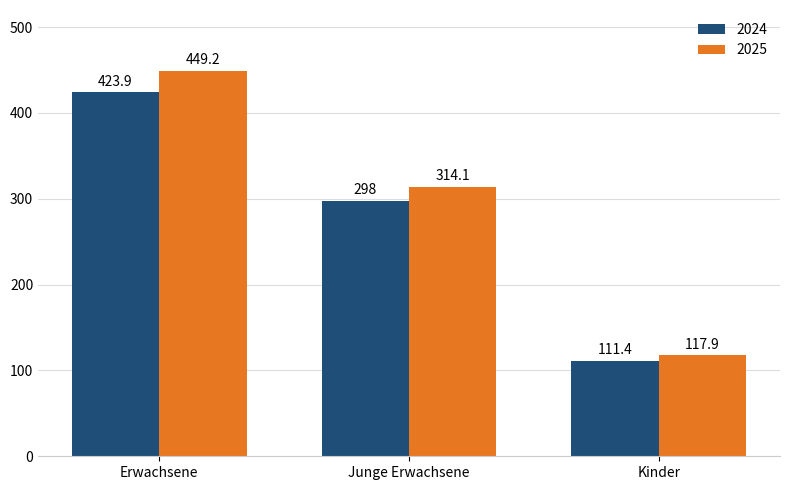

How many data points does each series have?

3